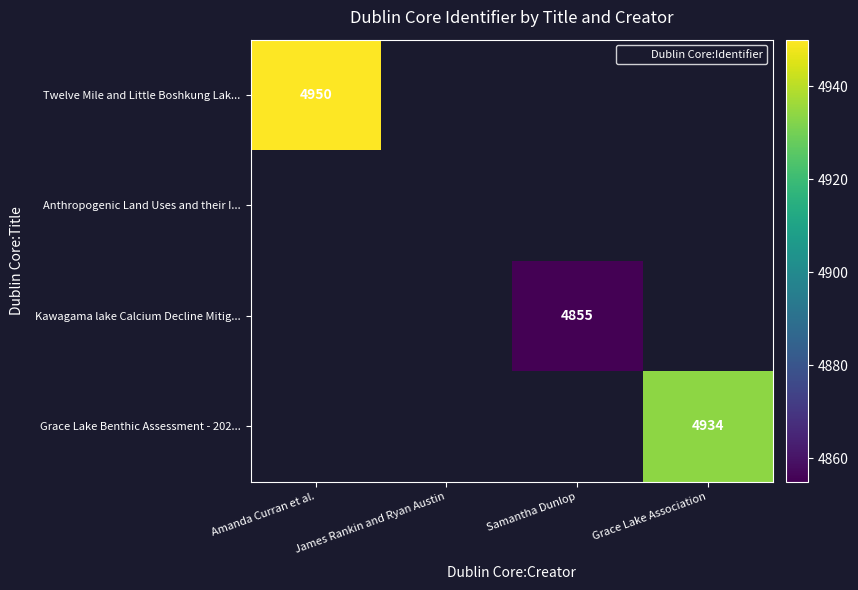

Where is Twelve Mile and Little Boshkung Lak... nearest to the value 4950?

Amanda Curran et al.